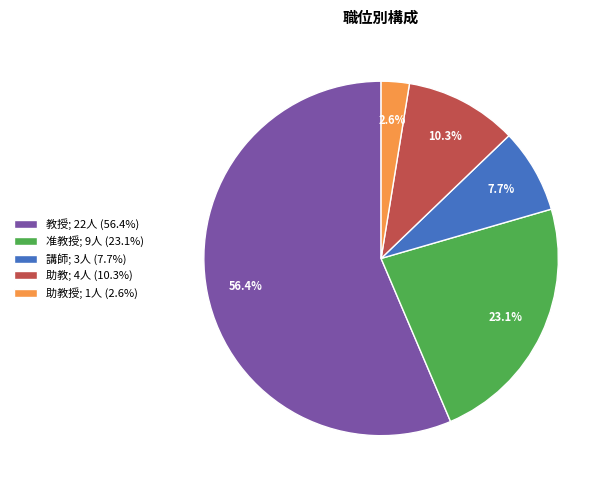

Combined, do 助教; 4人 (10.3%) and 講師; 3人 (7.7%) account for over 50%?

No